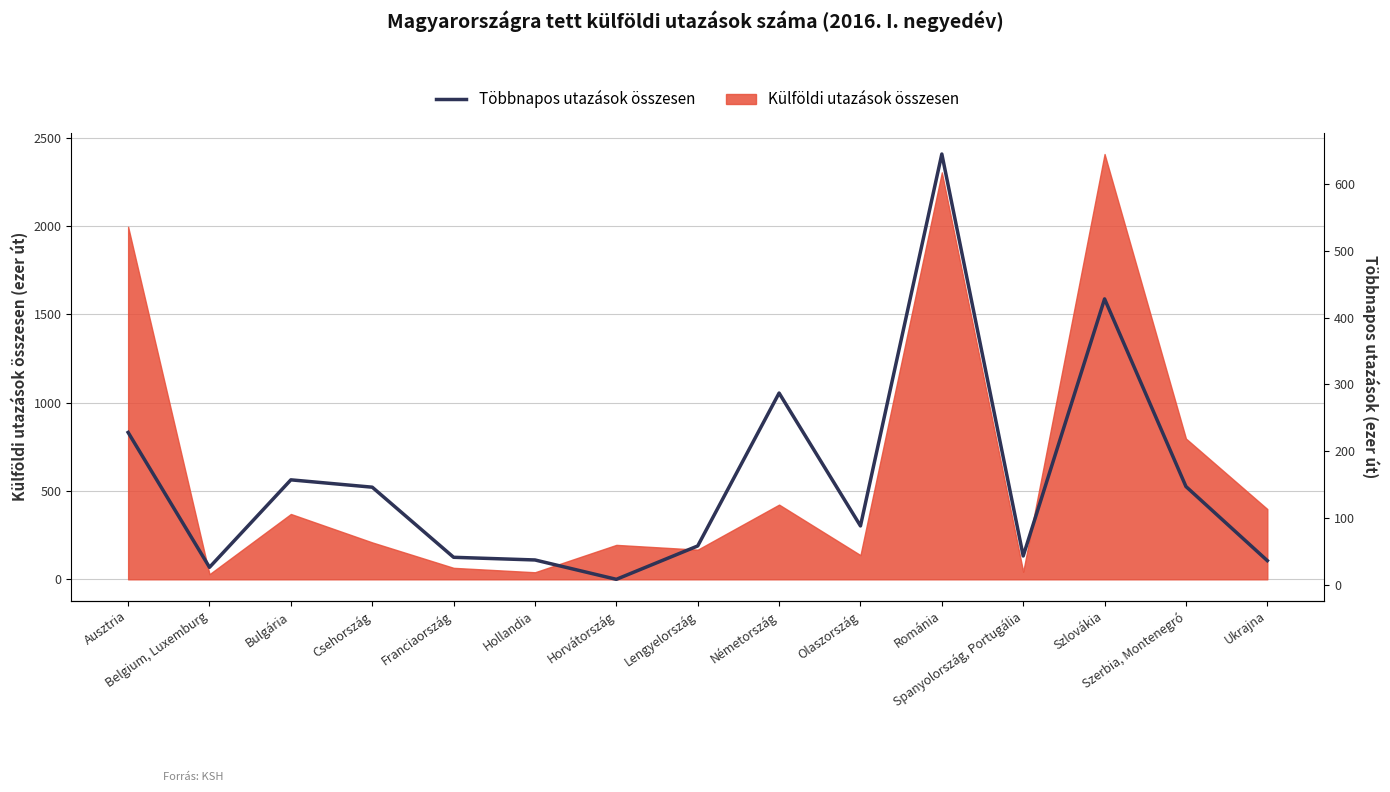

Which has a higher value, Franciaország or Szerbia, Montenegró?

Szerbia, Montenegró